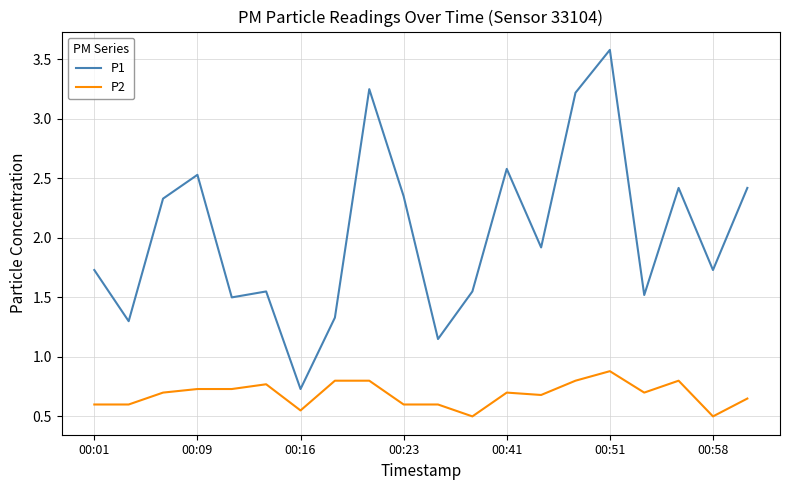

What is the difference between the maximum and minimum values in the P2 series?

0.4